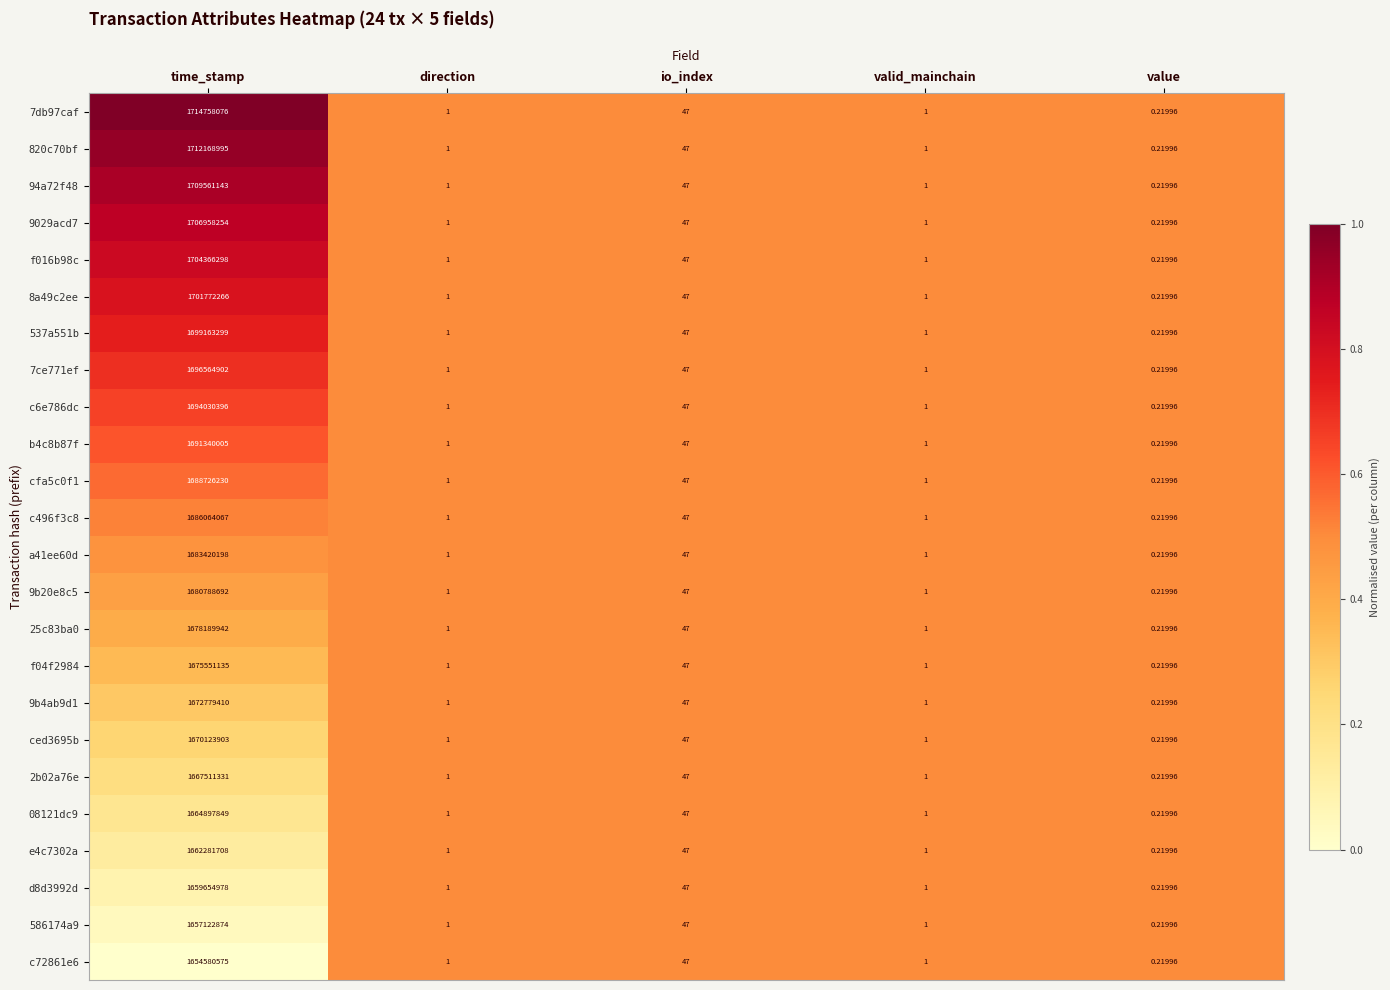

At which label is 820c70bf closest to 856084497?

io_index